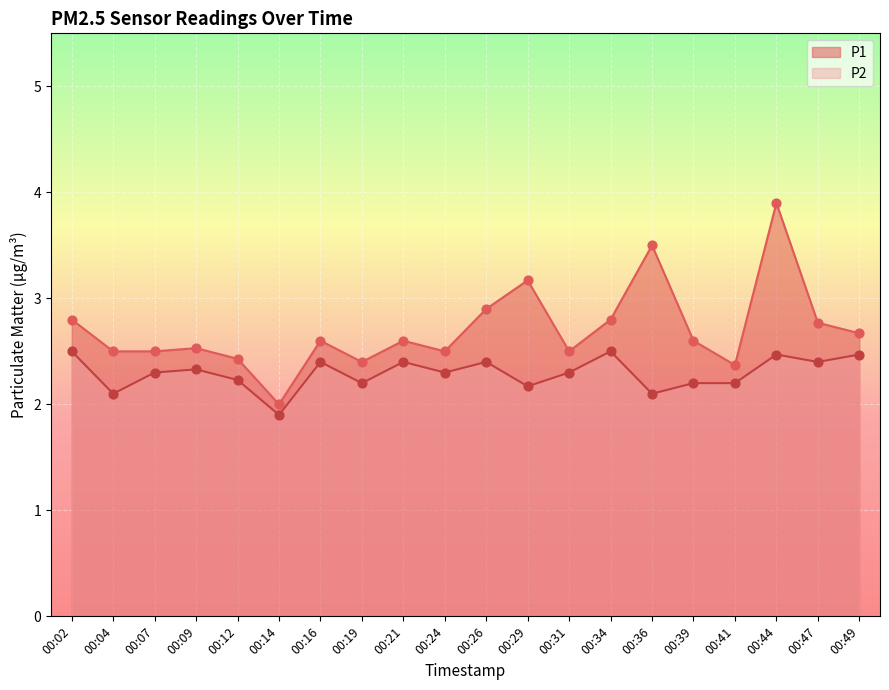

What is the total value across all series at 00:36?

5.6